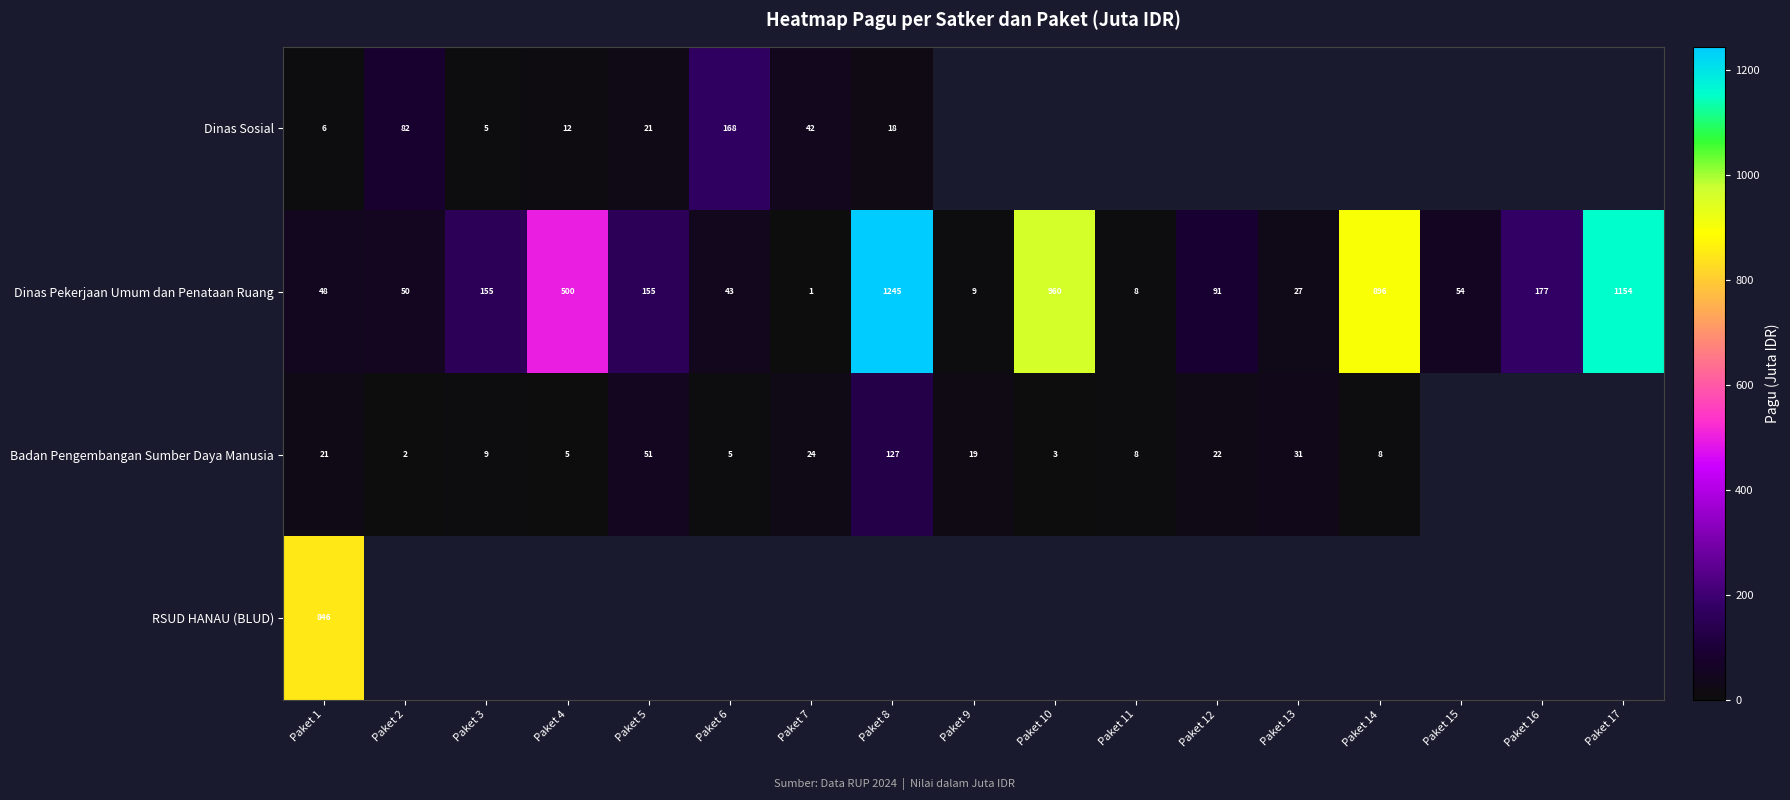

What is the sum of all Dinas Pekerjaan Umum dan Penataan Ruang values?

5573